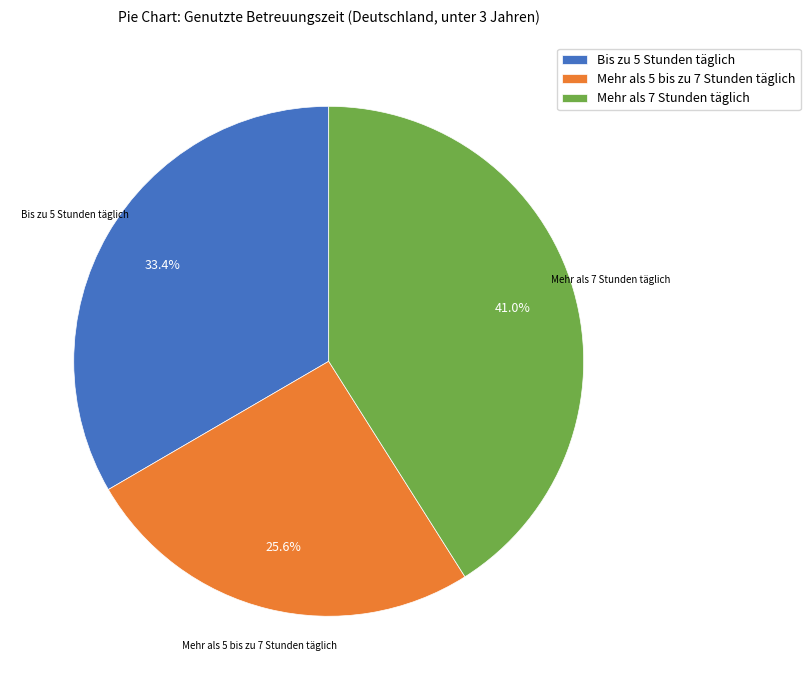

Which slice is the largest?

Mehr als 7 Stunden täglich